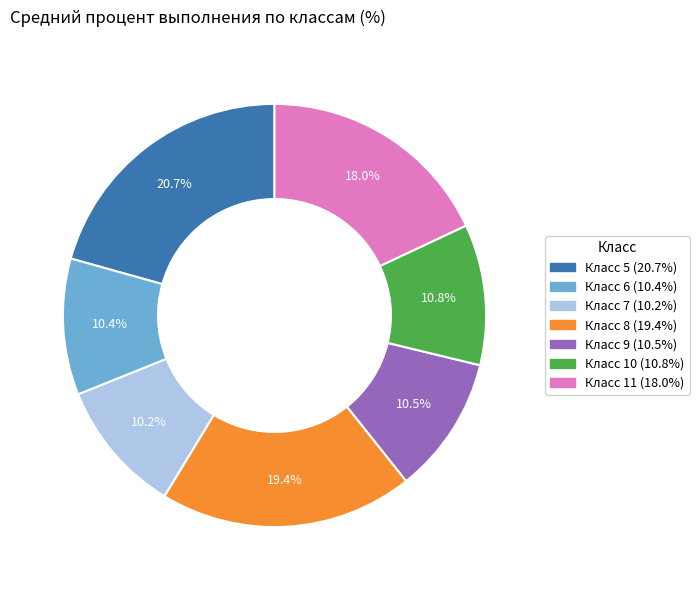

Is there a majority slice in this chart?

No